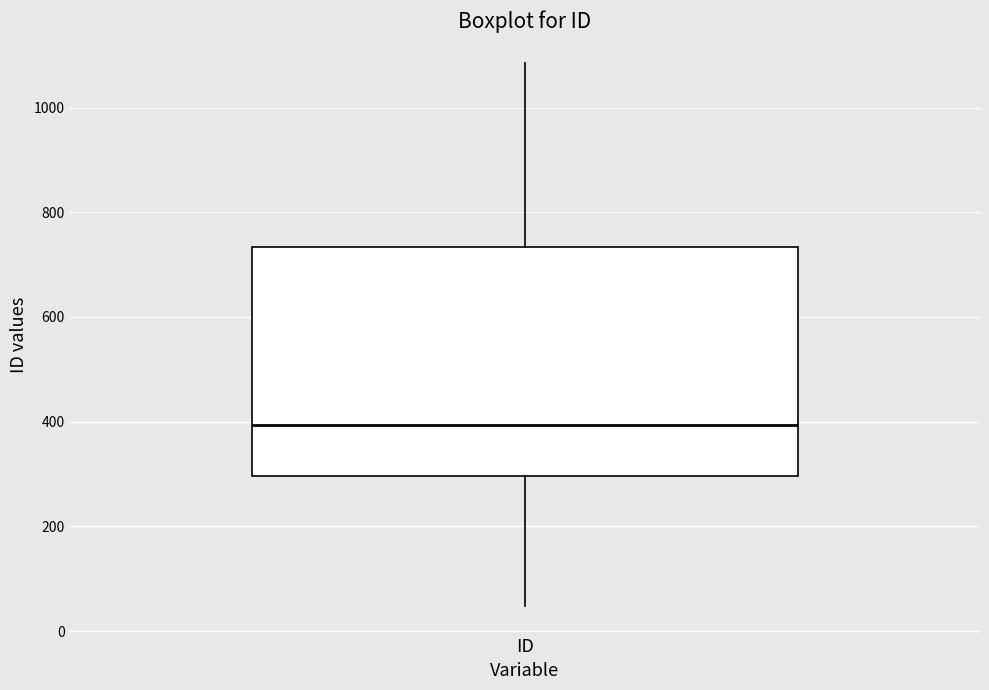

Read this box plot against the y-axis: the position of the median line, the range covered by the box, and the ends of both whiskers. The values are not printed on the chart, so give them approximately, as read against the axis.

median 400, box 300 to 740, whiskers 40 to 1080